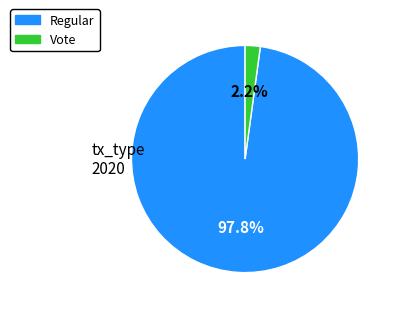

To the nearest percent, what is the difference between the largest and smallest slice percentages?

96%